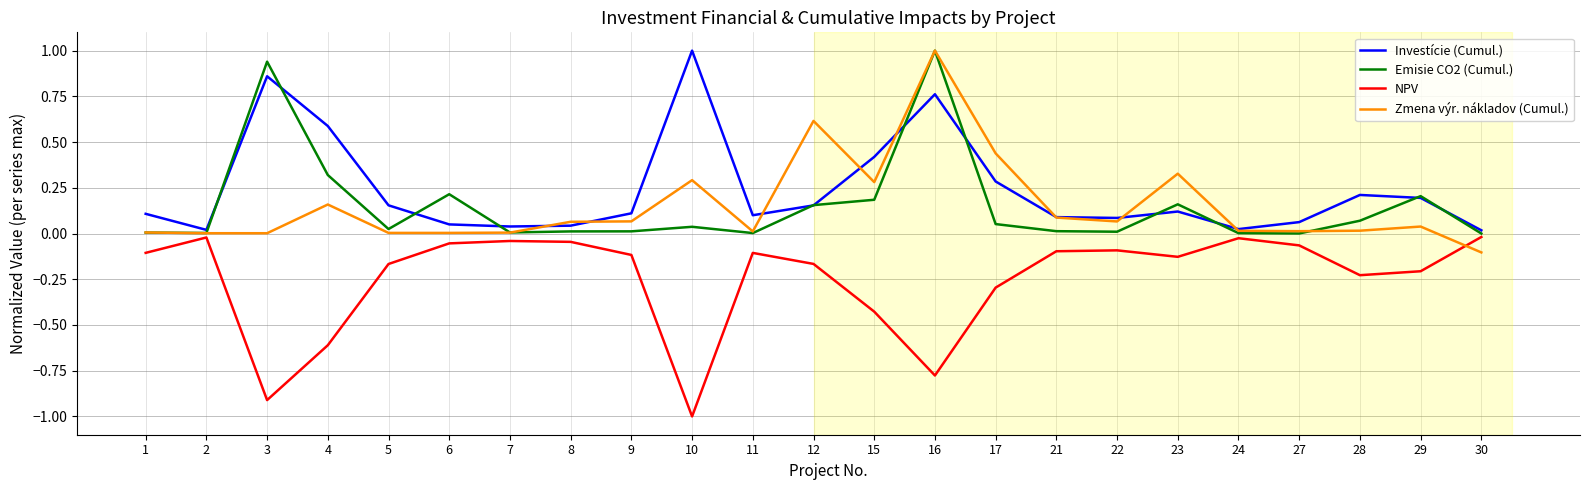

Count the number of data series in this chart.

4